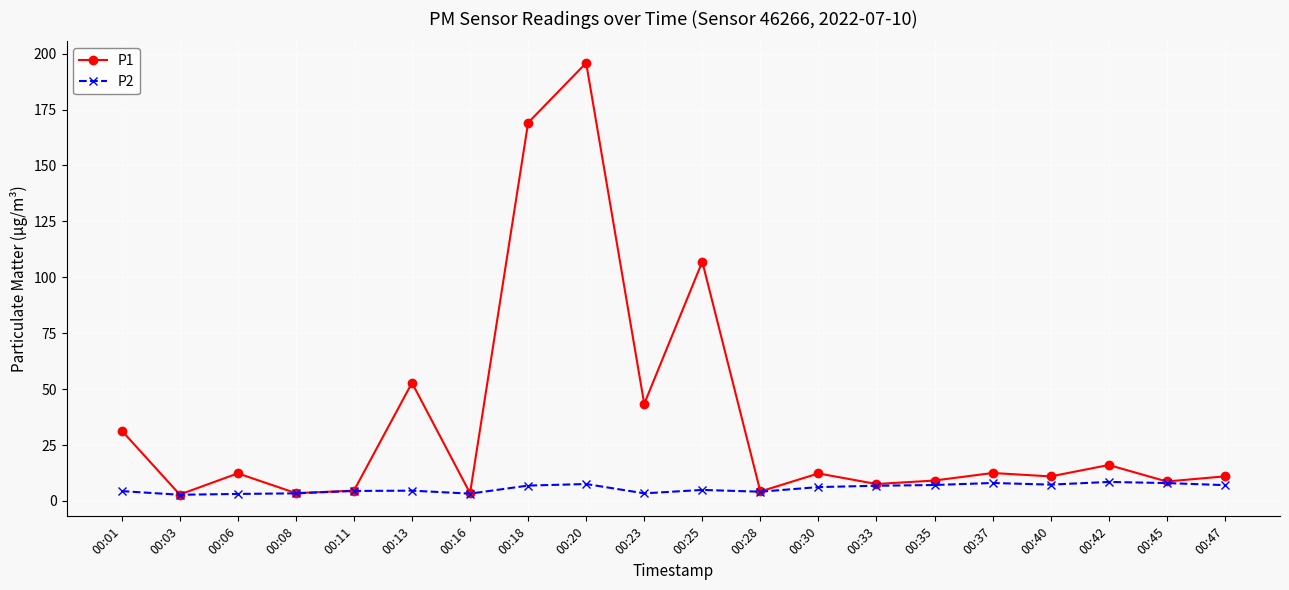

At 00:18, list the series in order from largest to smallest.

P1, P2